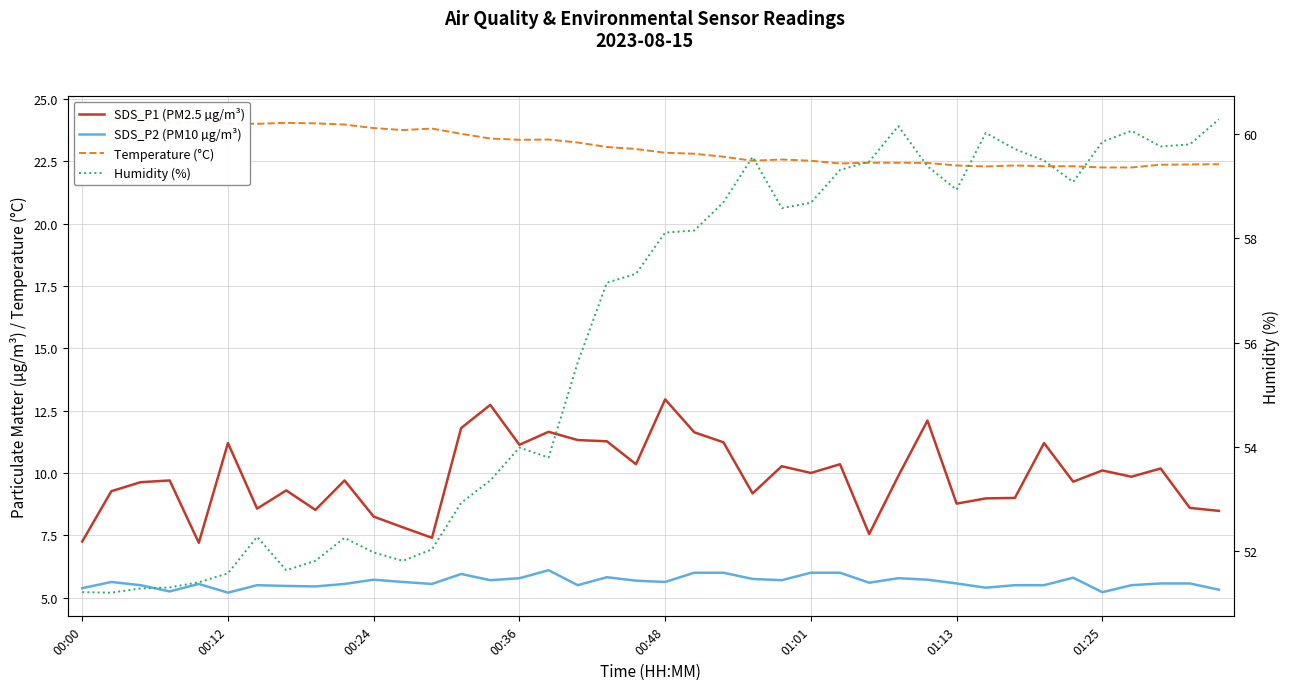

What is the highest value of the Humidity (%) series?

60.3